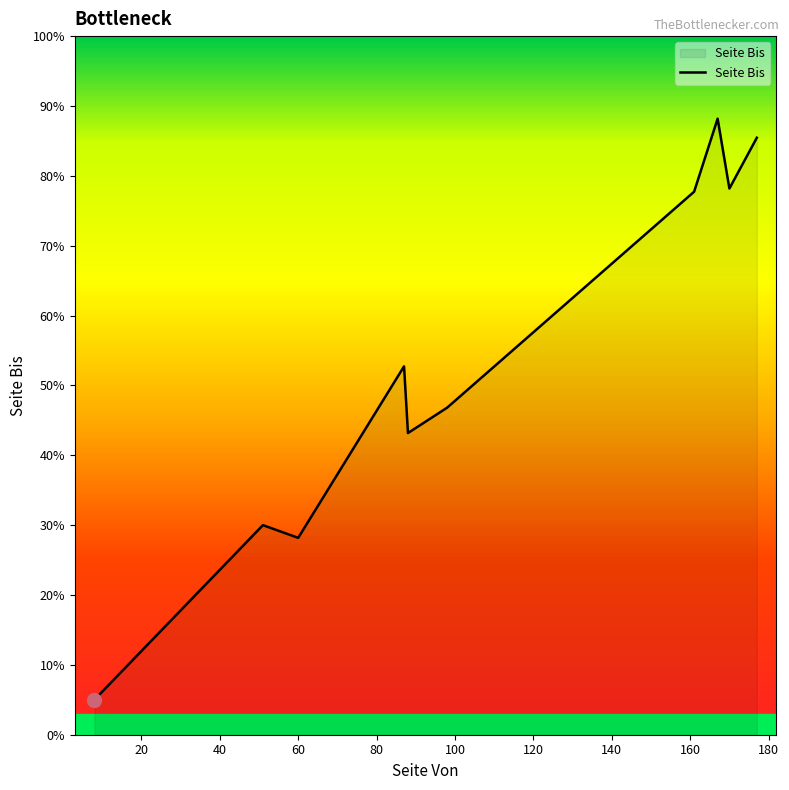

Is this an area chart (filled region under the line)?

Yes